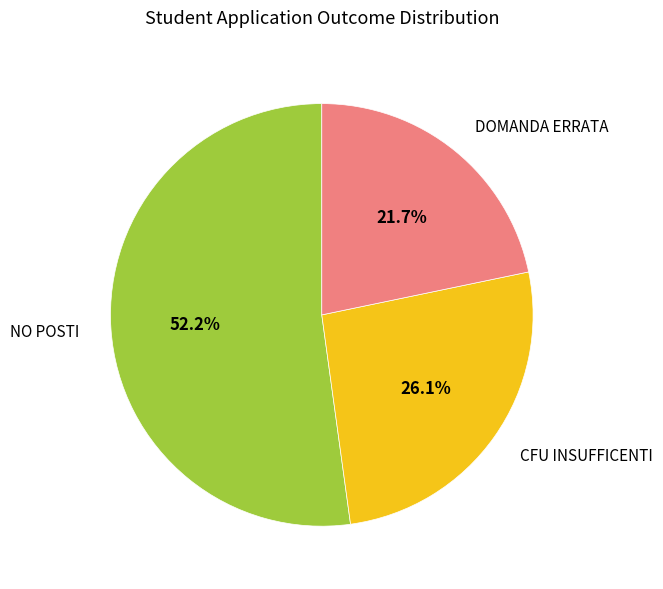

Rank the categories by value from highest to lowest.

NO POSTI, CFU INSUFFICENTI, DOMANDA ERRATA